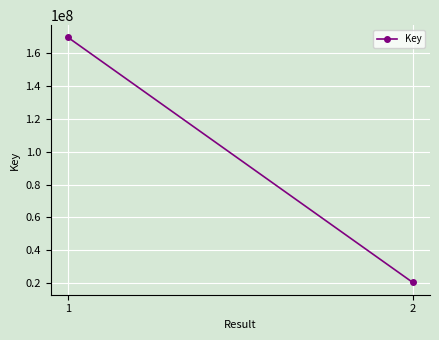

What is the smallest value displayed?

20378385